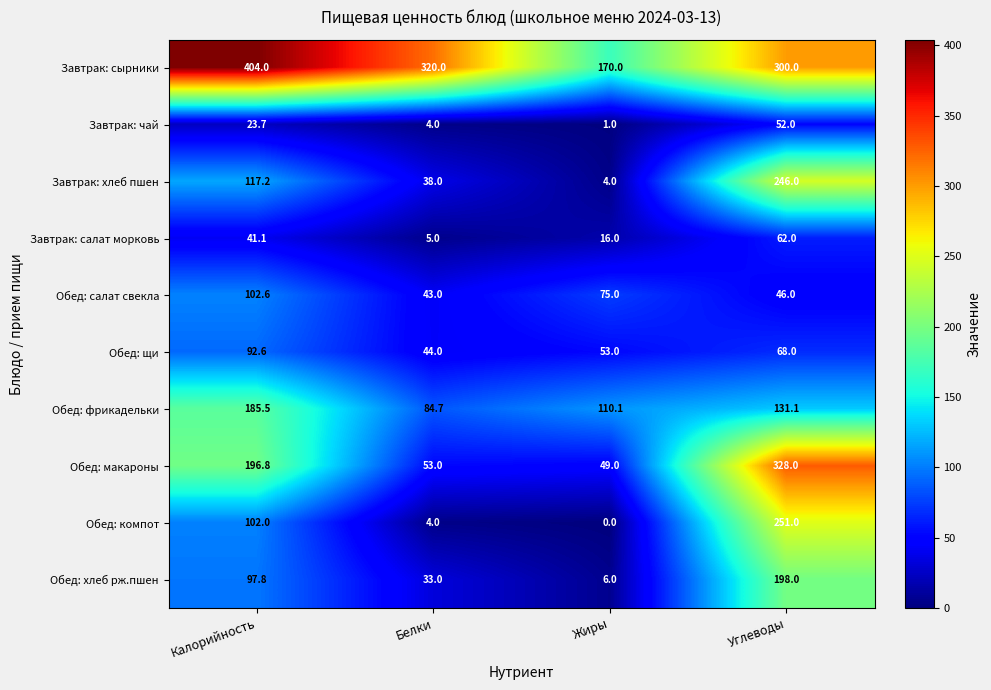

List the series in order of their peak value, lowest first.

Завтрак: чай, Завтрак: салат морковь, Обед: щи, Обед: салат свекла, Обед: фрикадельки, Обед: хлеб рж.пшен, Завтрак: хлеб пшен, Обед: компот, Обед: макароны, Завтрак: сырники